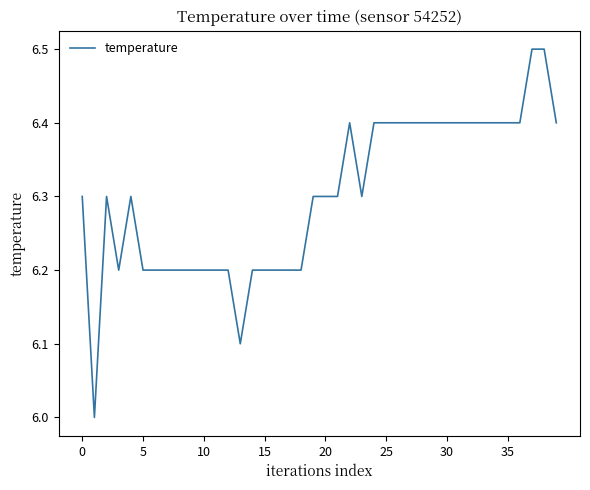

How many lines are shown in the chart?

1